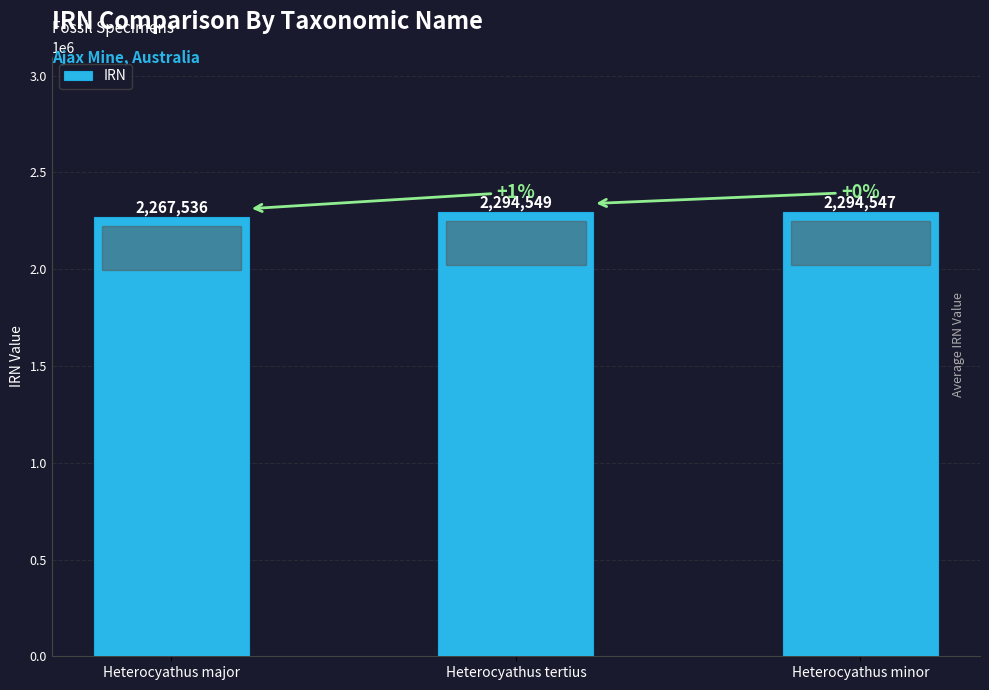

What is the sum of all values?

6856632